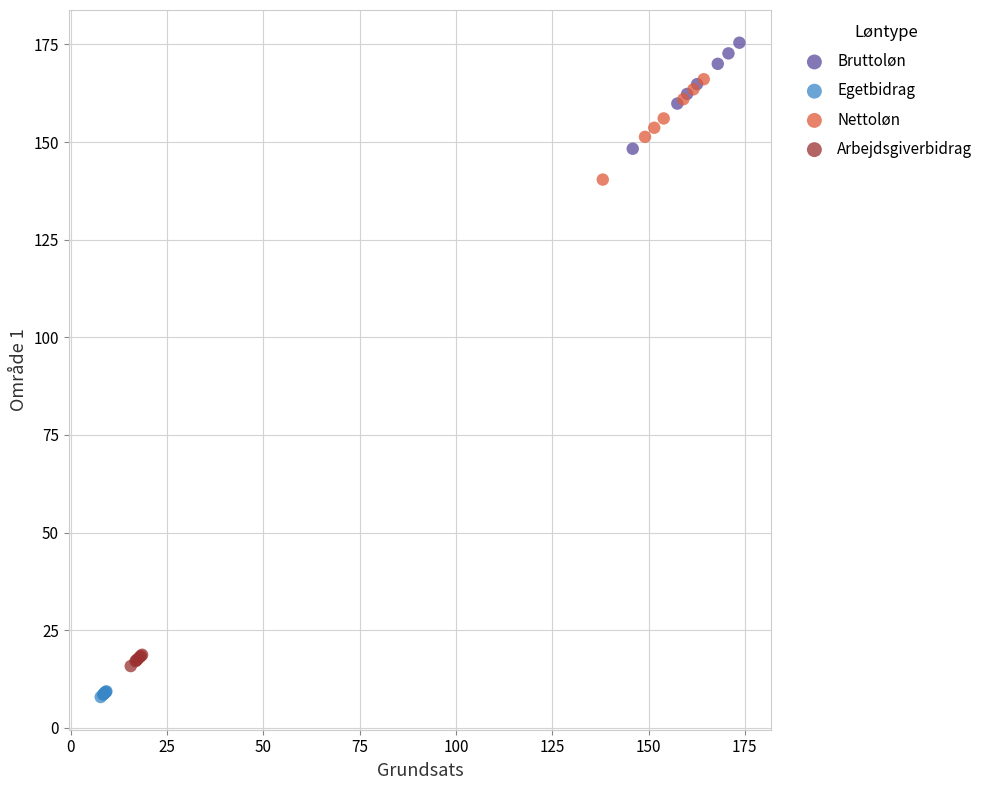

Which series reaches the maximum Y coordinate?

Bruttoløn